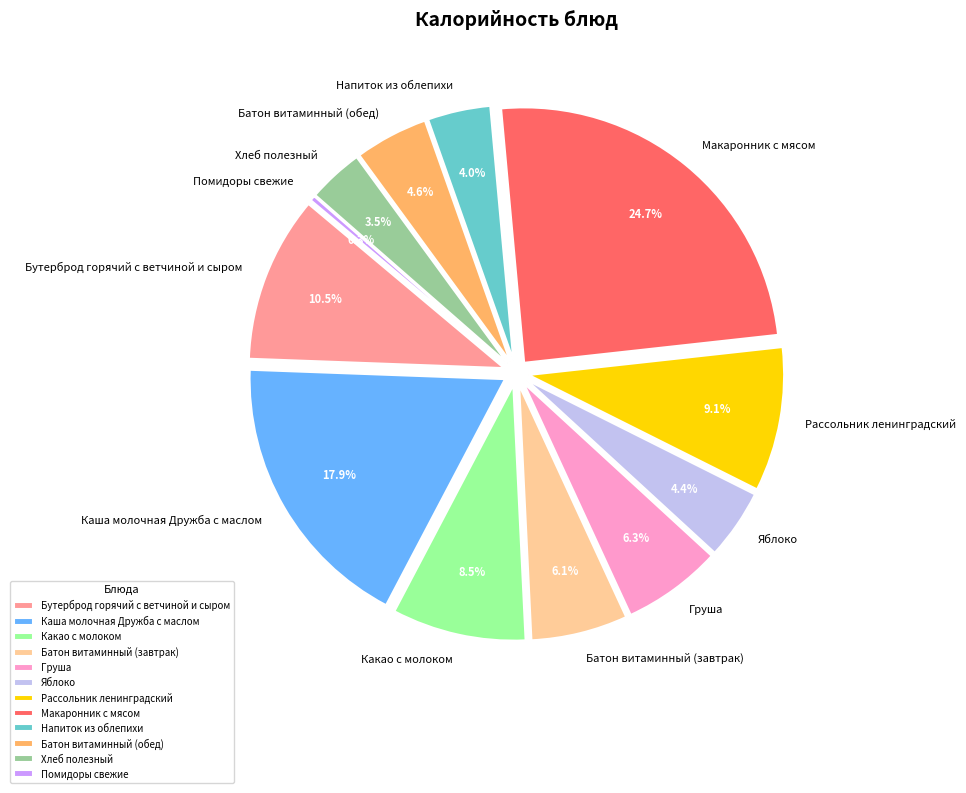

Which category has the biggest portion of the pie?

Макаронник с мясом